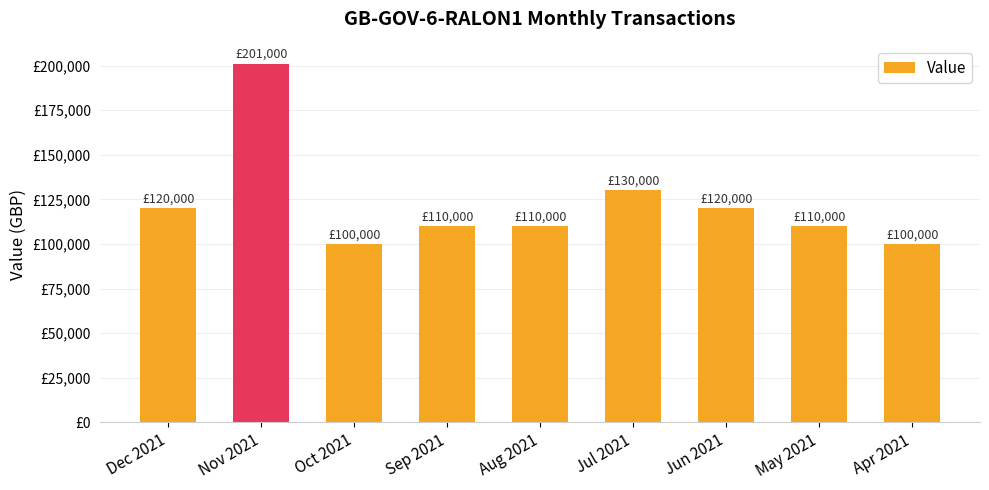

Are the bars horizontal?

No